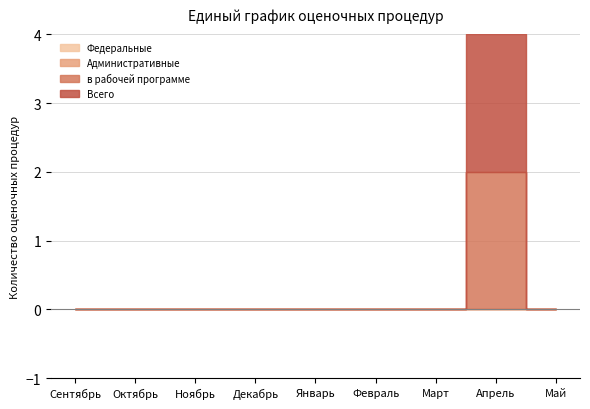

Which series changed the most between Ноябрь and Декабрь?

Федеральные